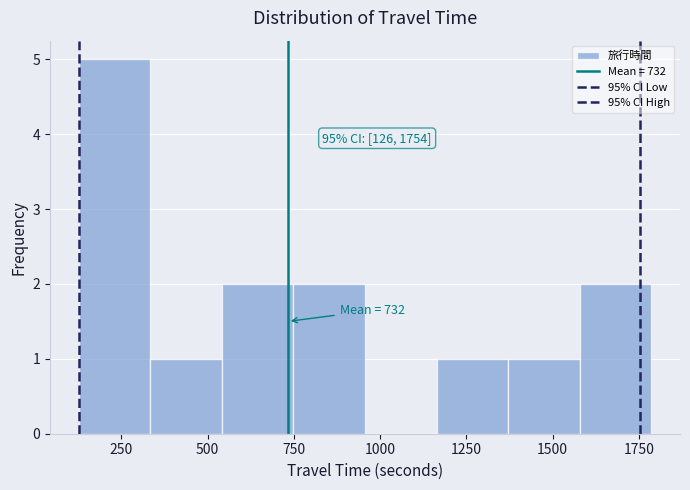

Over which range of the x-axis is the bar tallest?

150 to 350